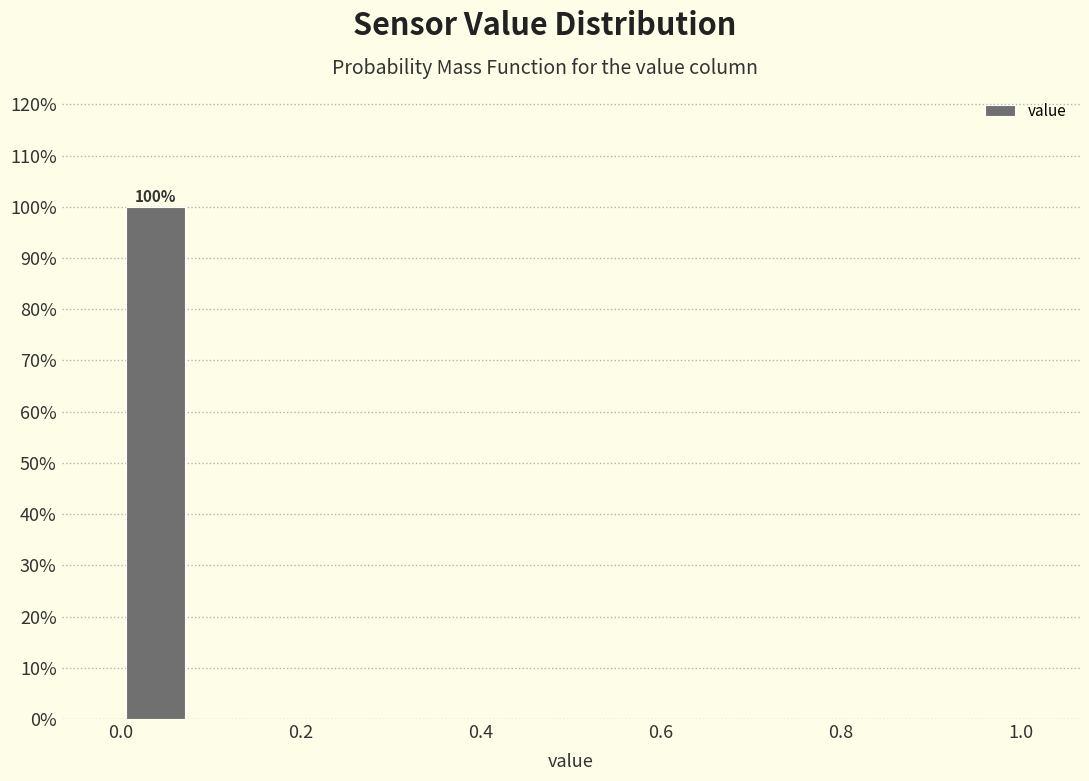

Around what value on the x-axis is the tallest bar? Give the approximate position of its centre, as read against the axis.

0.04